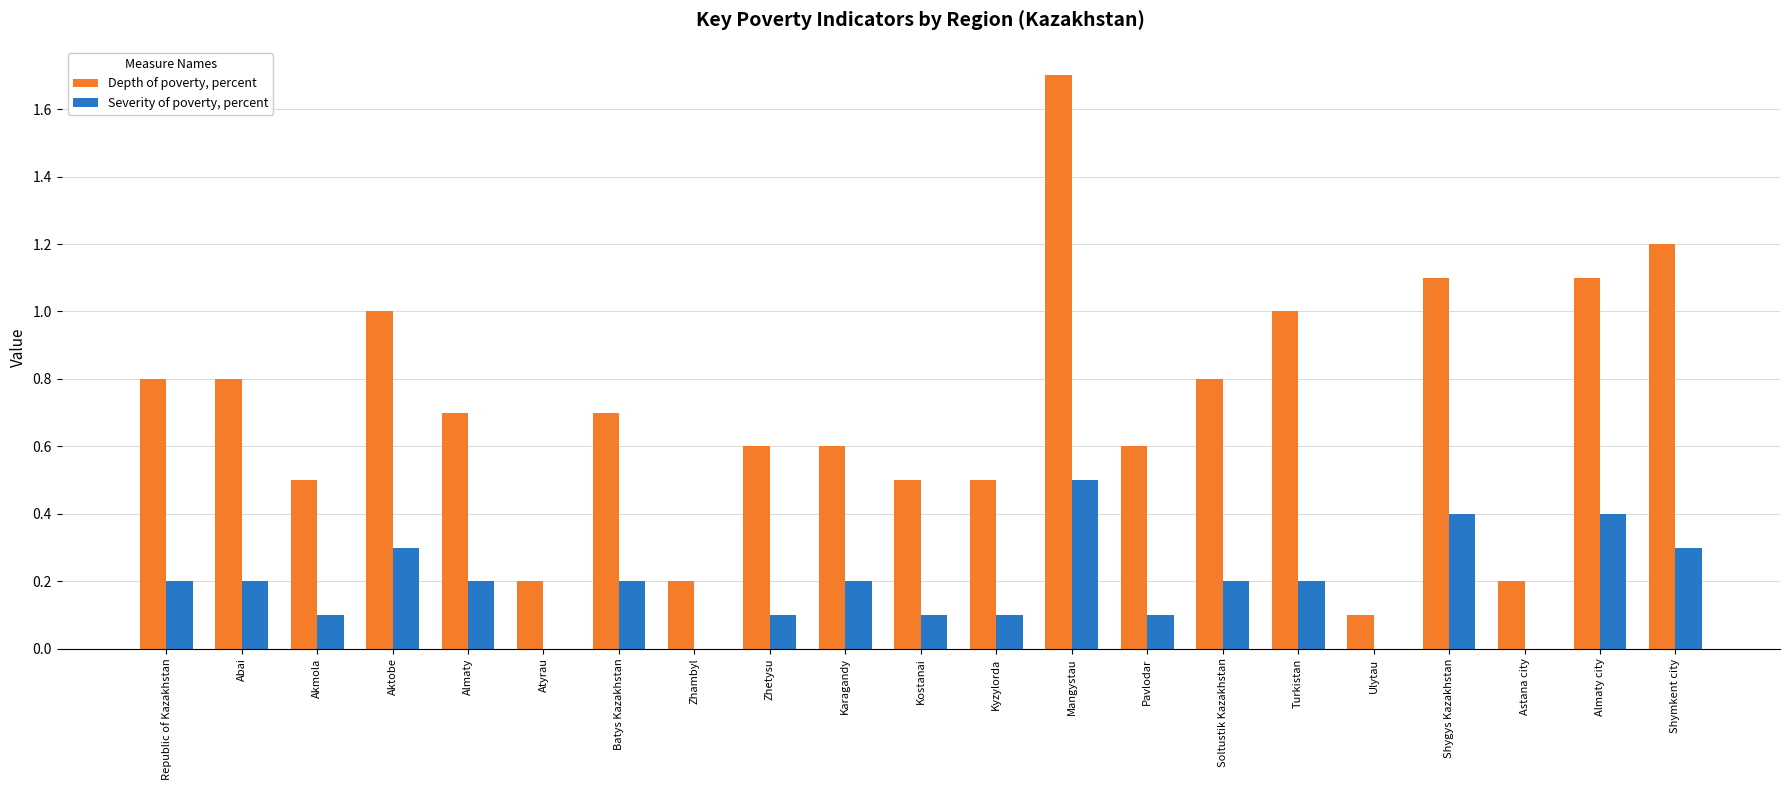

What is the sum of the Severity of poverty, percent values at Almaty city and Soltustik Kazakhstan?

0.6